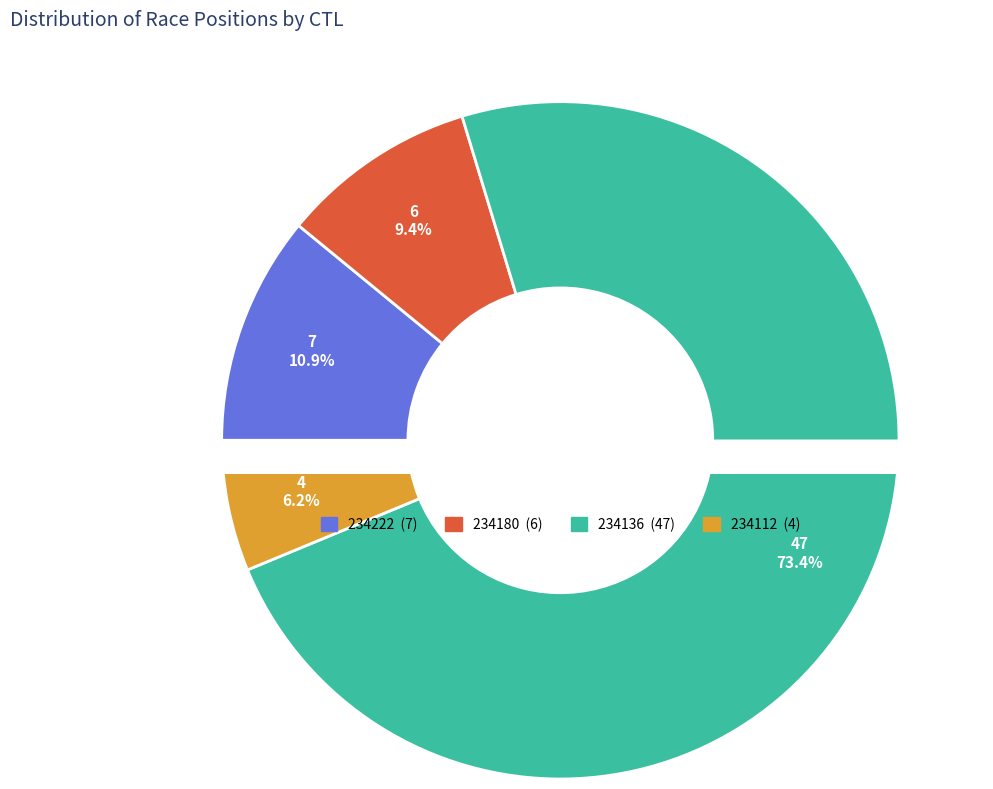

Approximately how many times larger is the value at 234136 compared to 234180?

7.8